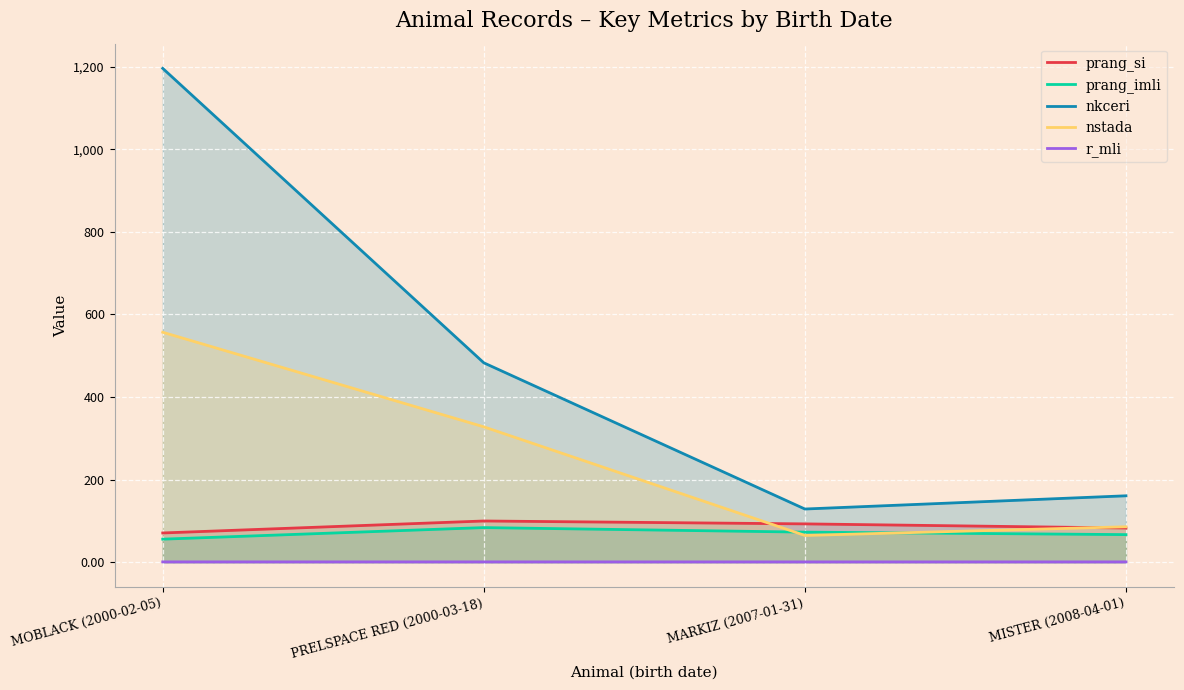

What is the label of the 4th point from the right?

MOBLACK (2000-02-05)